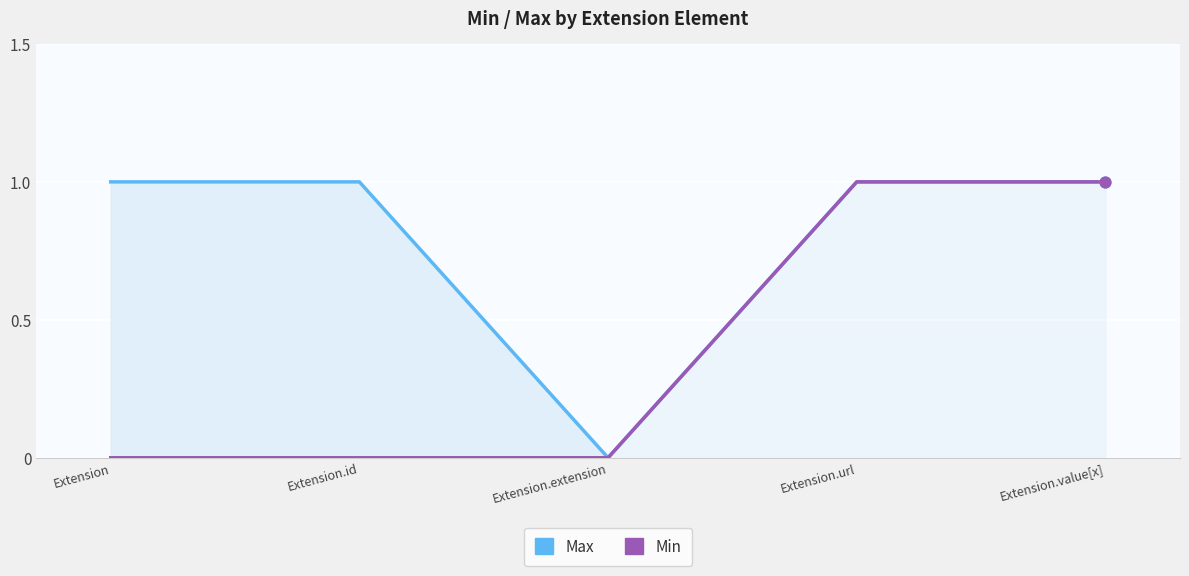

Which series contains the highest Y value?

Max